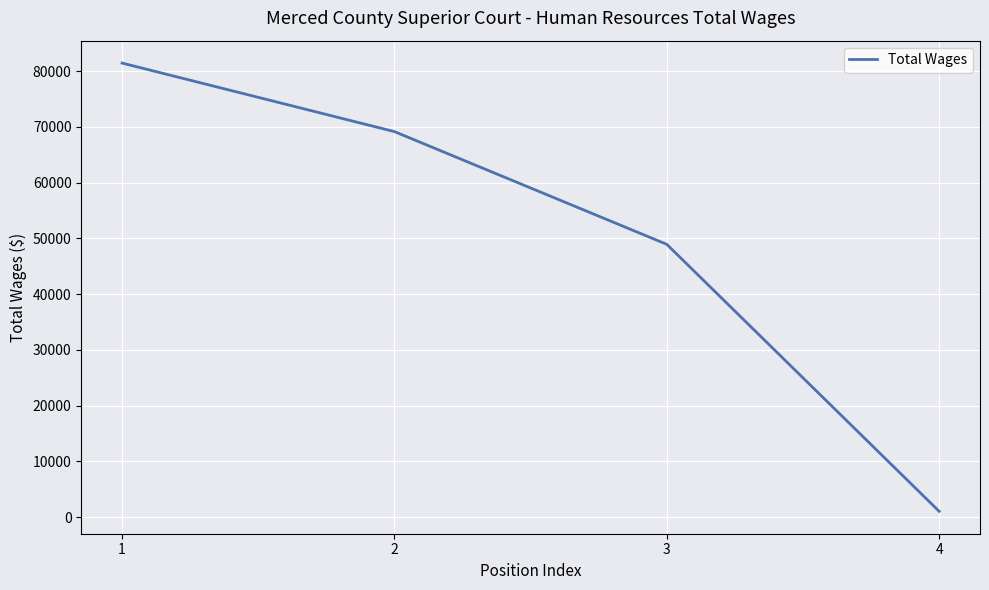

The value at 4 is 1054. True or false?

True